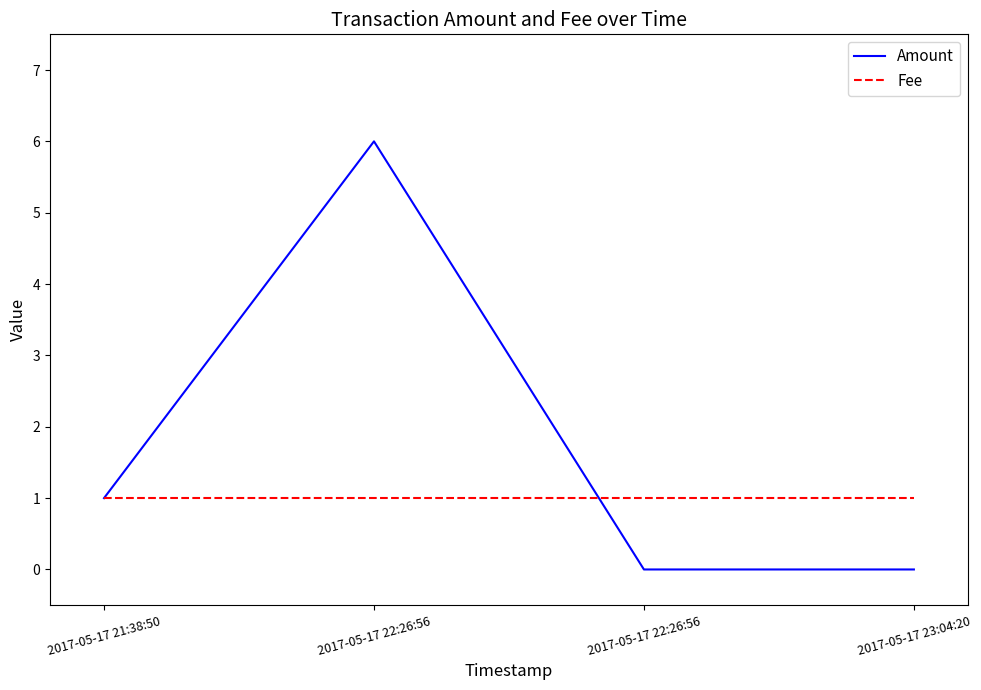

Which series has the widest spread of values?

Amount